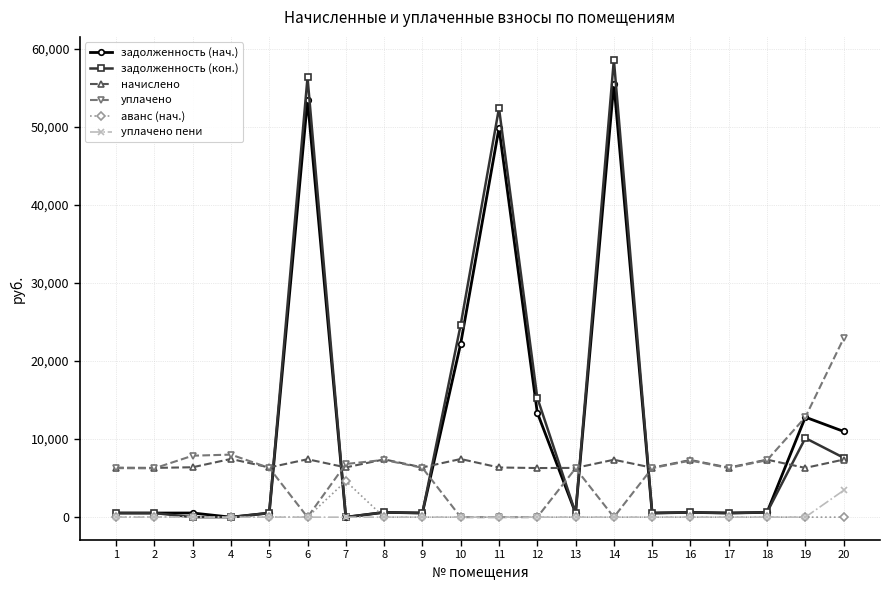

True or false: аванс (нач.) has more than 0 points higher than both neighbors.

True